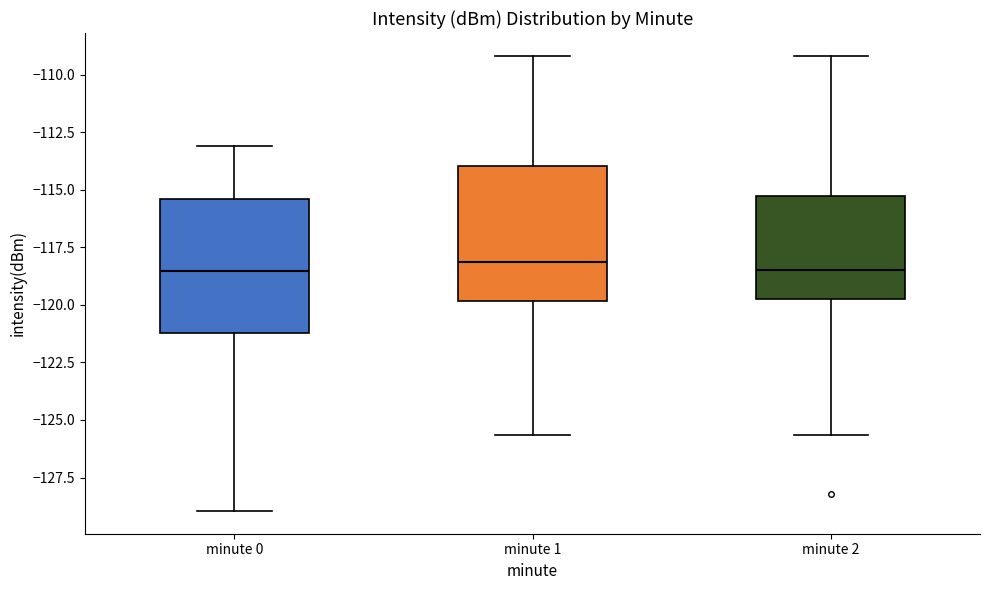

Reading left to right, transcribe this box plot: for each box, give where its median line is, the range the box spans, and where its two whiskers end, as read against the y-axis. The values are not printed on the chart, so give them approximately, as read against the axis.

minute 0: median -118.5, box -121.0 to -115.5, whiskers -129.0 to -113.0
minute 1: median -118.0, box -120.0 to -114.0, whiskers -125.5 to -109.0
minute 2: median -118.5, box -119.5 to -115.0, whiskers -125.5 to -109.0